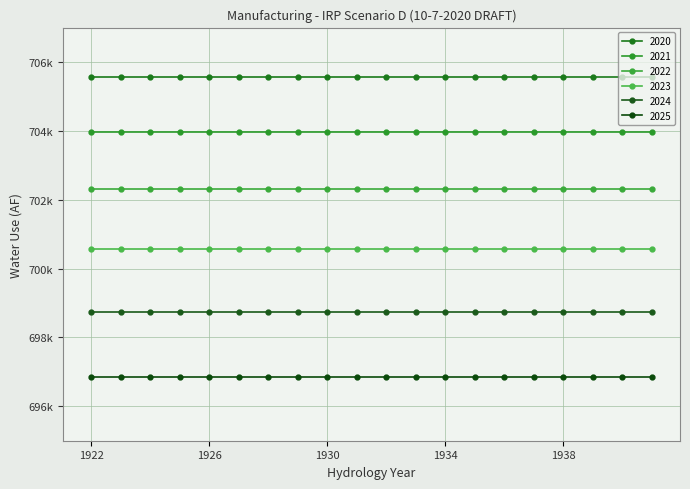

List the series in order of their overall mean, lowest first.

2025, 2024, 2023, 2022, 2021, 2020